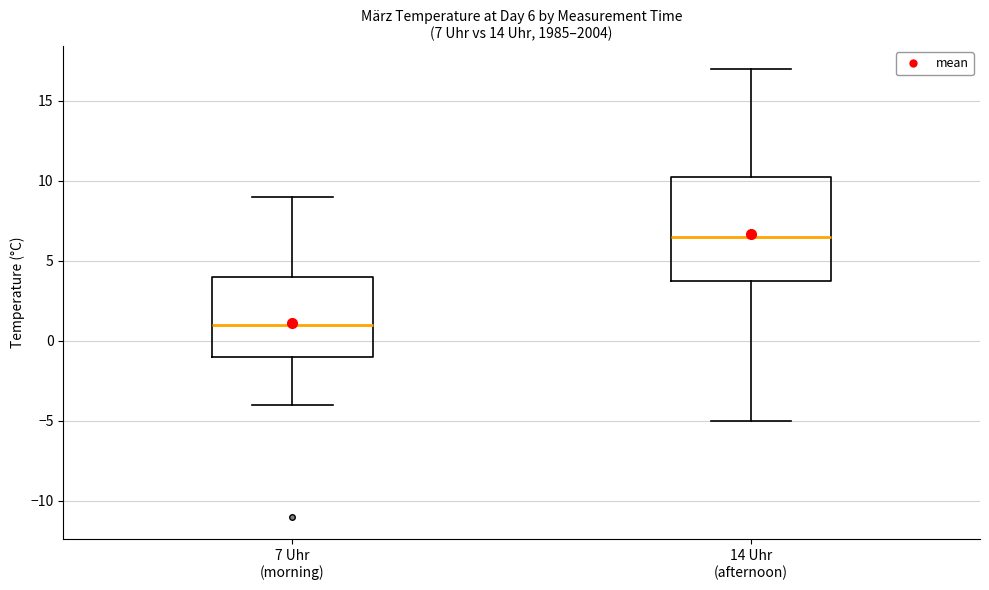

Which box's median line is the lowest?

7 Uhr (morning)